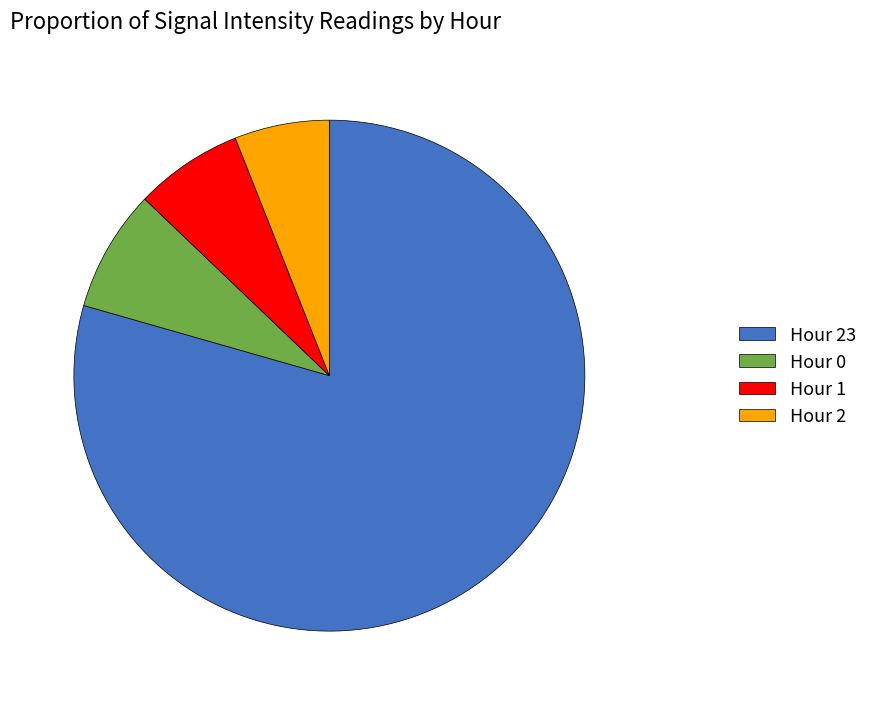

Which category has the biggest portion of the pie?

Hour 23